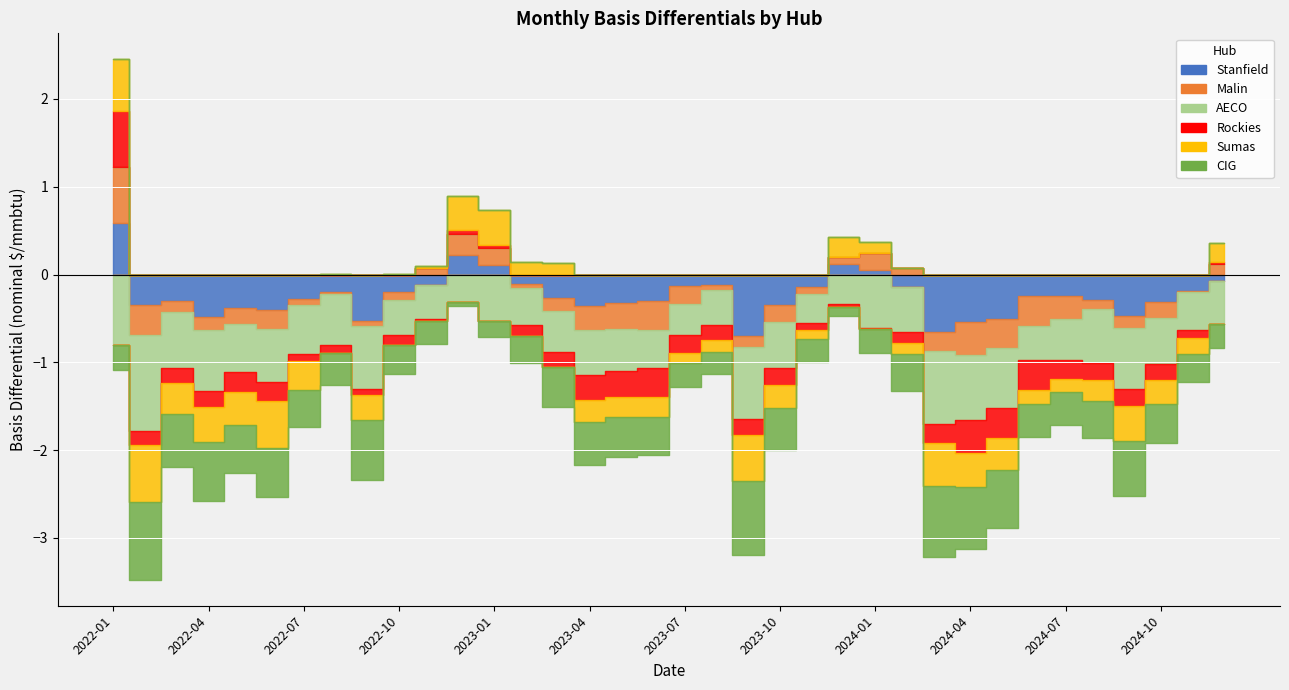

What is the sum of the Sumas values at 2024-12 and 2022-02?

-0.4